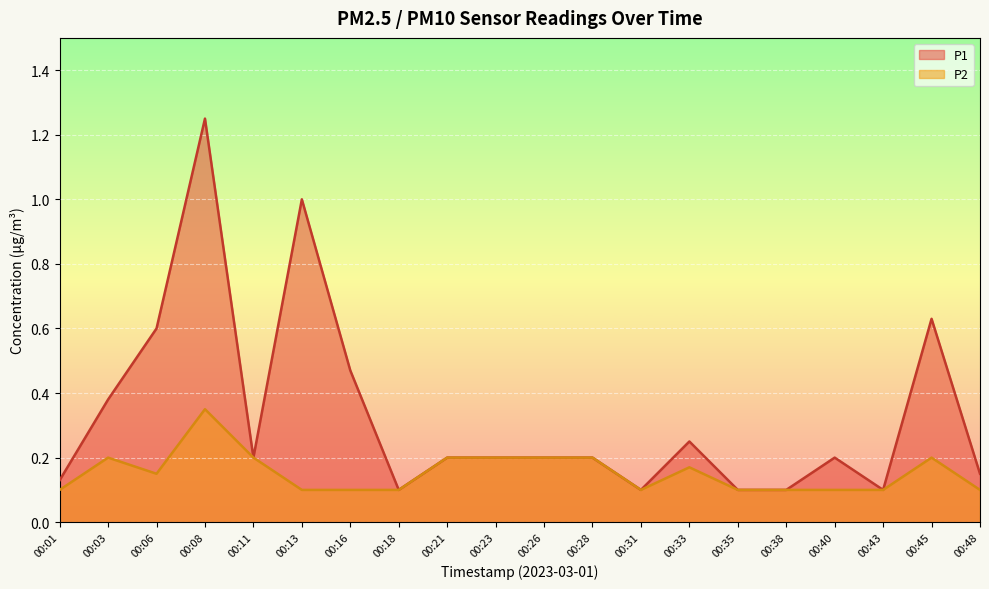

True or false: P2 has a value of 0.1 at 00:35.

False